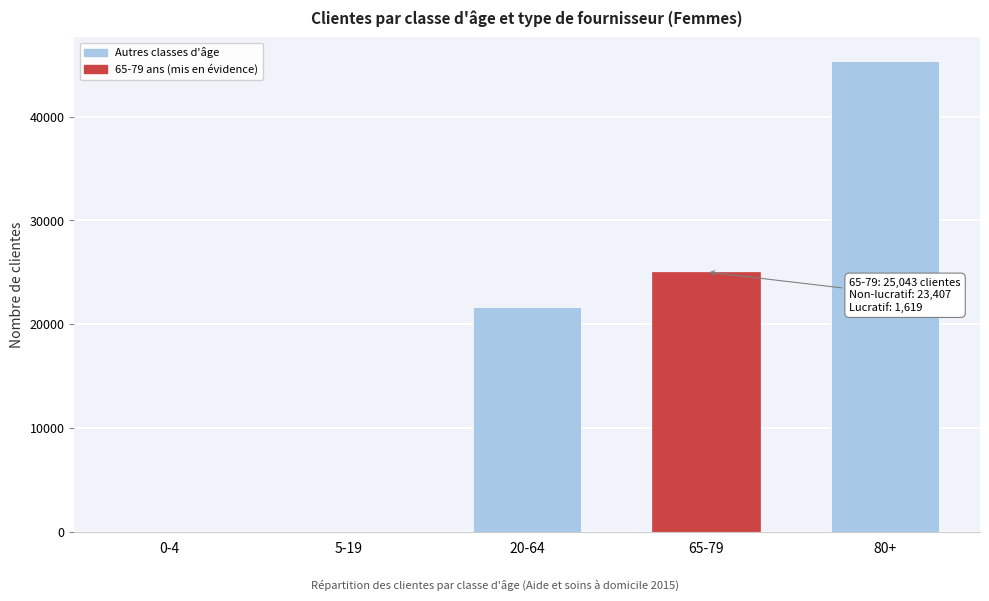

The value at 80+ is 25774. True or false?

False